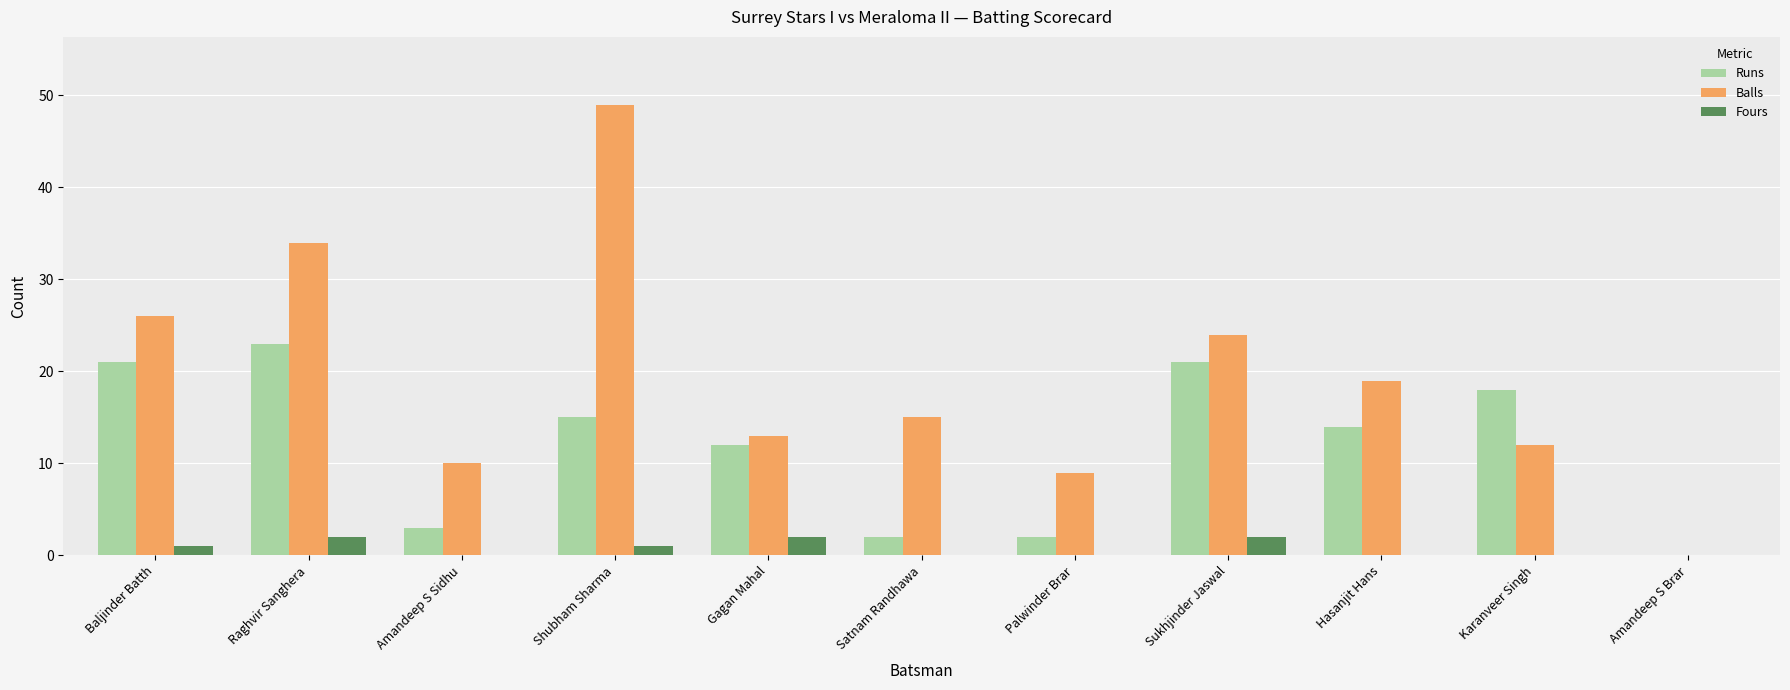

Between Satnam Randhawa and Sukhjinder Jaswal, which series saw the biggest shift?

Runs